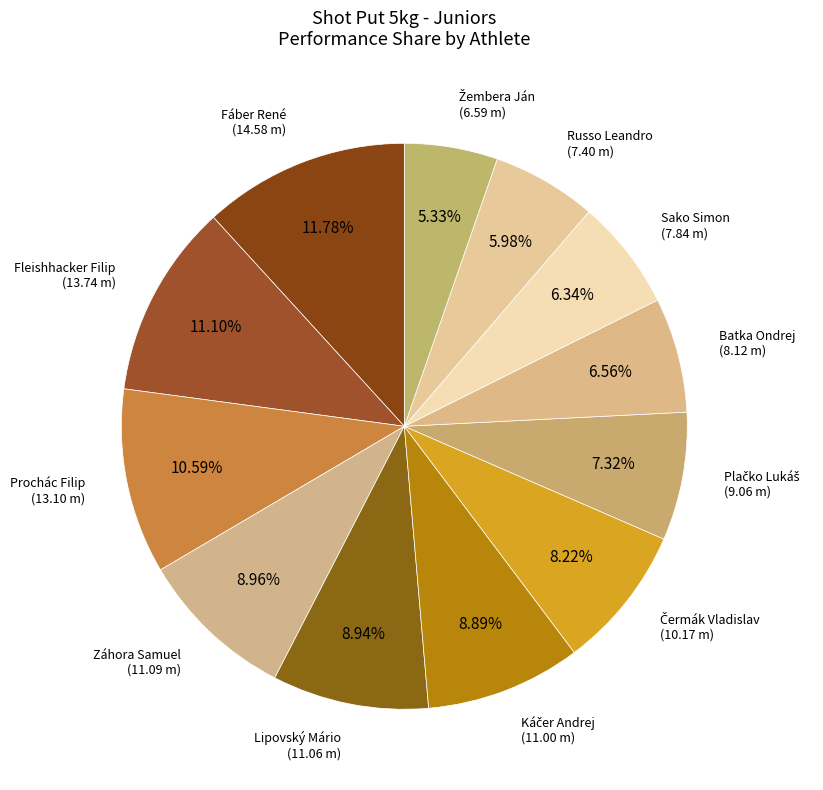

How many slices are in this pie chart?

12